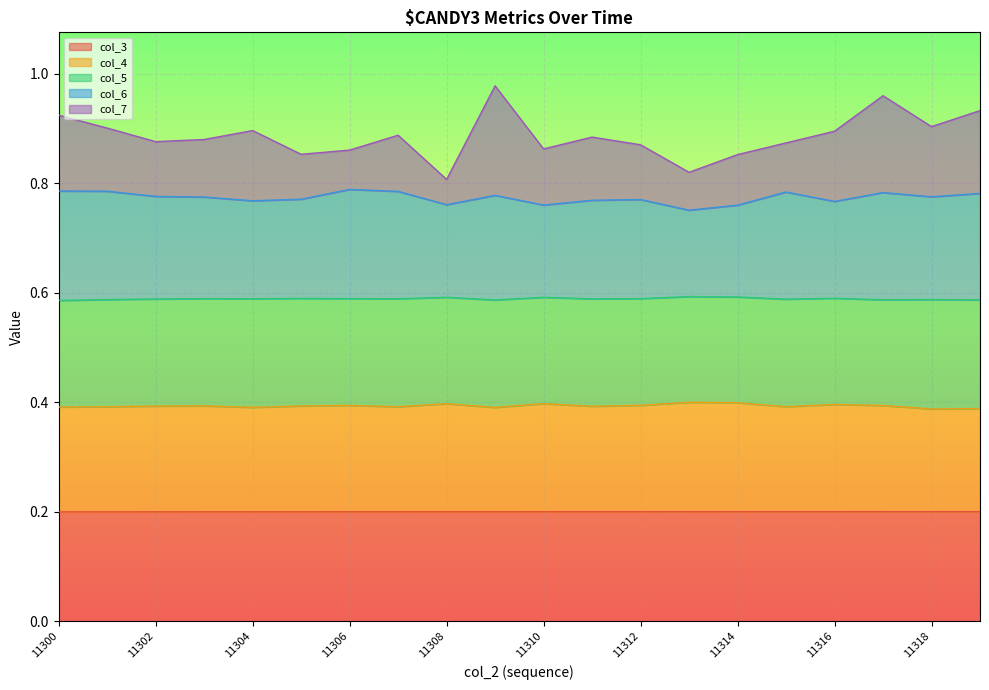

How many lines are shown in the chart?

5